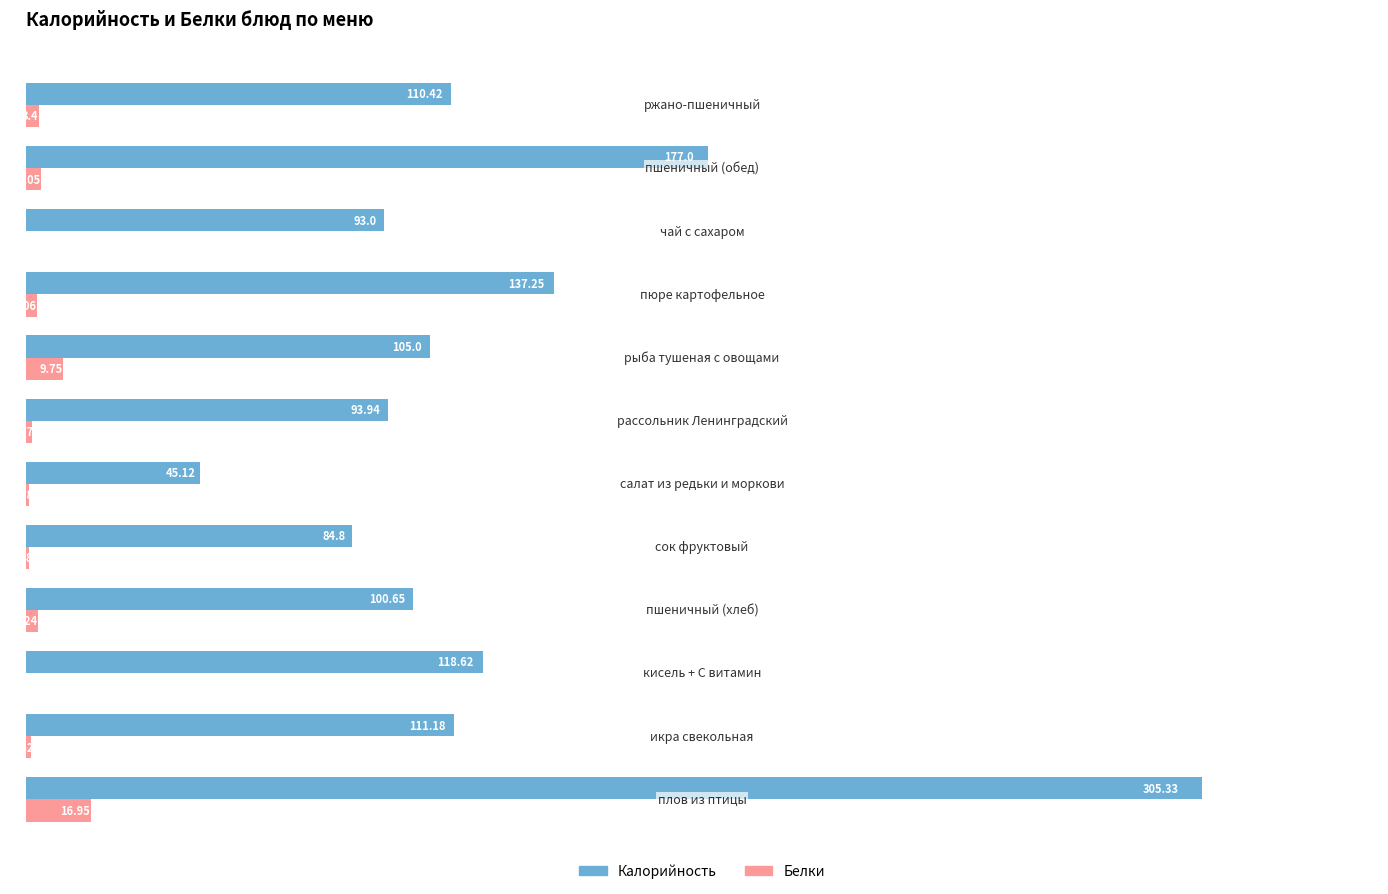

Which series has the largest total across all categories?

Калорийность